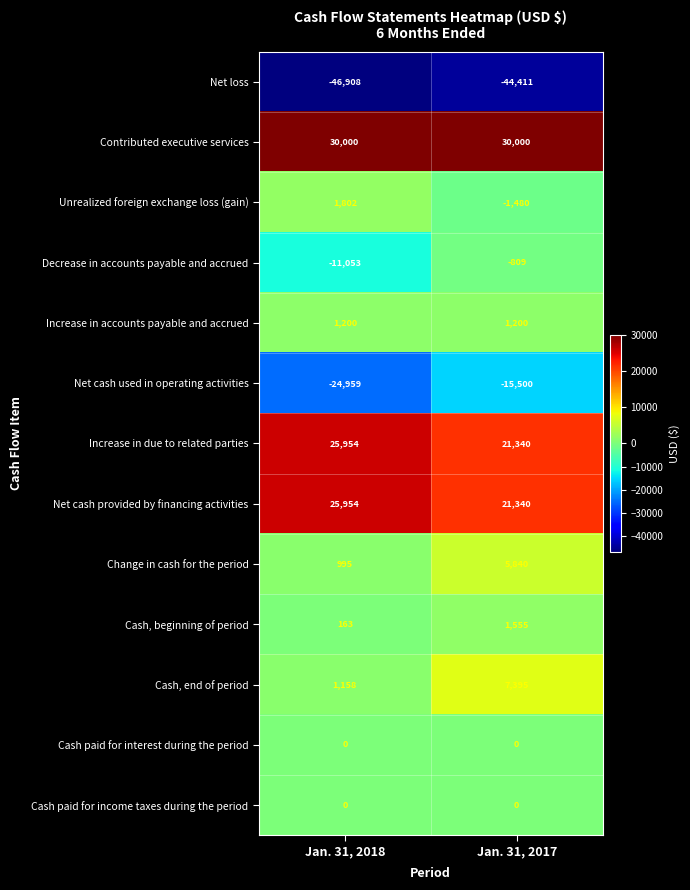

Rank the categories by Decrease in accounts payable and accrued value from lowest to highest.

Jan. 31, 2018, Jan. 31, 2017